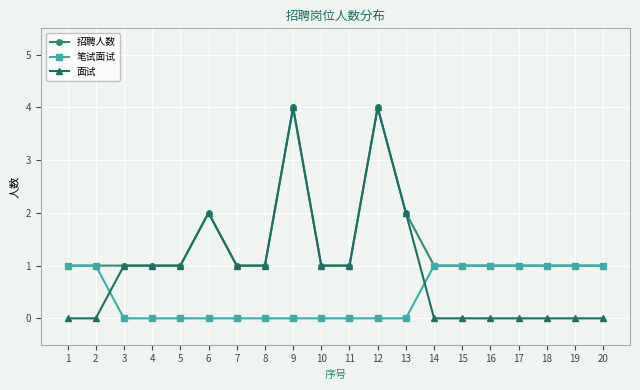

Which series has the widest spread of values?

面试